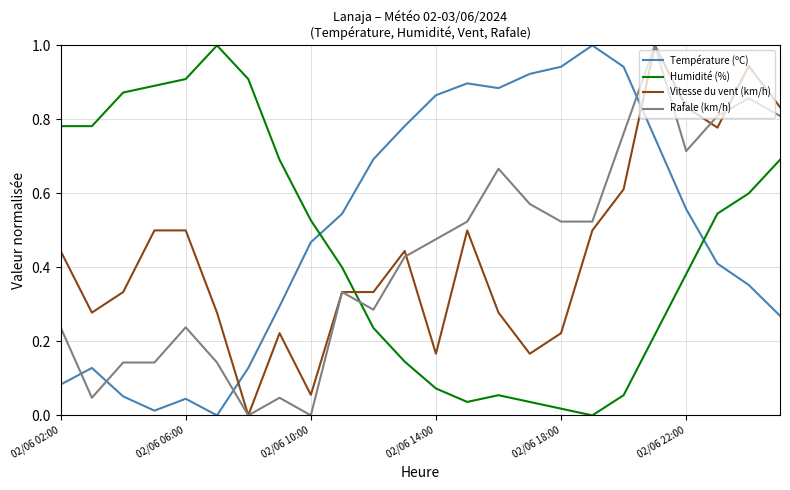

Which series ends up on top after the final intersection of Rafale (km/h) and Vitesse du vent (km/h)?

Vitesse du vent (km/h)